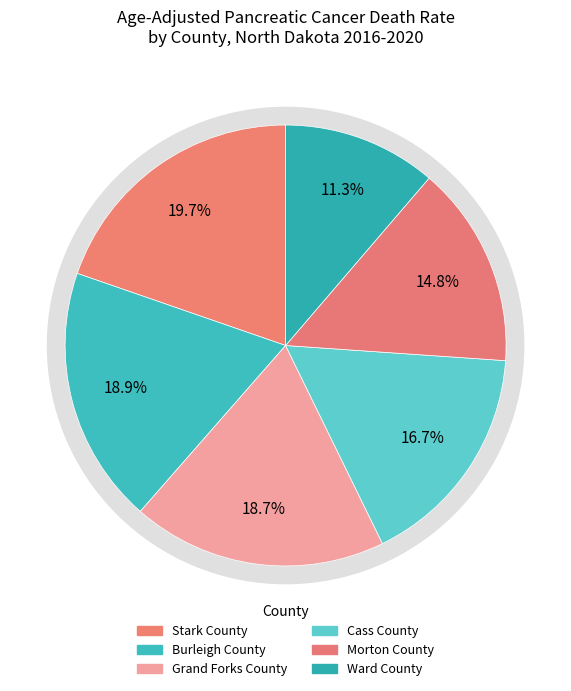

Combined, what portion of the pie is Cass County and Grand Forks County?

35.4%